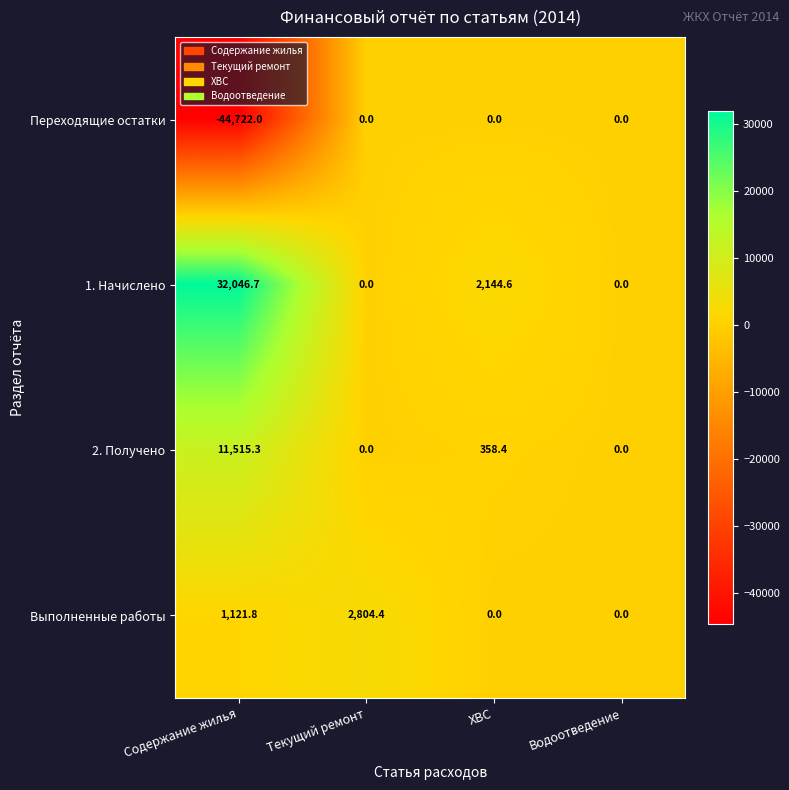

Which series has the largest range (max minus min)?

Переходящие остатки